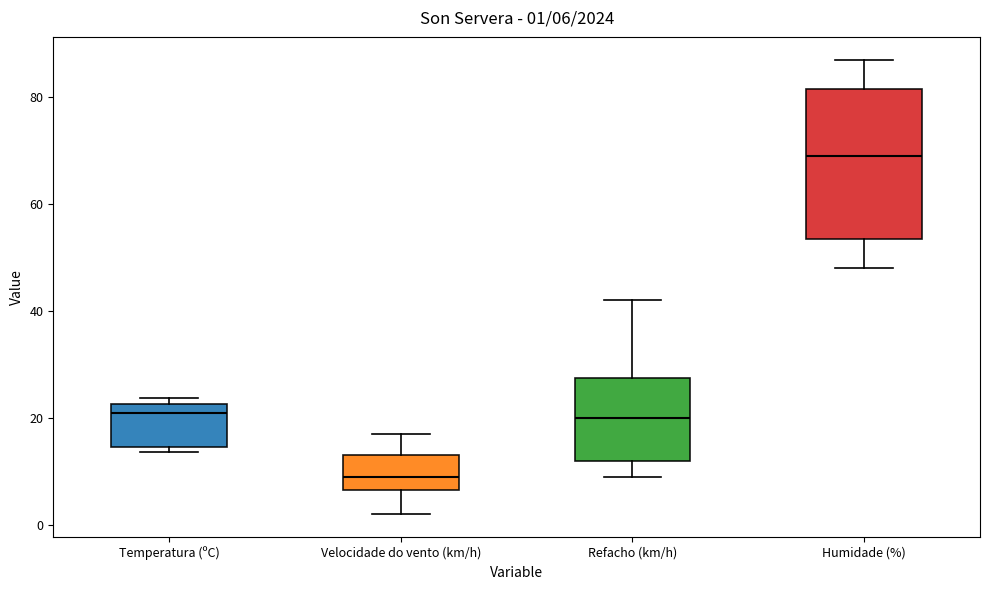

Comparing the boxes themselves (not the whiskers), which one is the tallest?

Humidade (%)